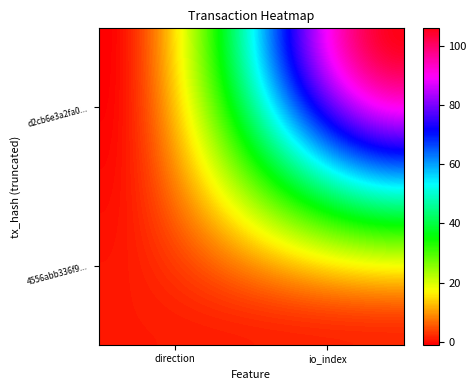

Is the value of d2cb6e3a2fa00d739232e79a2ae1cb618cd8305 at 1 greater than the value of 4556abb336f91d0b1722f9cfd19db38a51116d1 at 0?

Yes